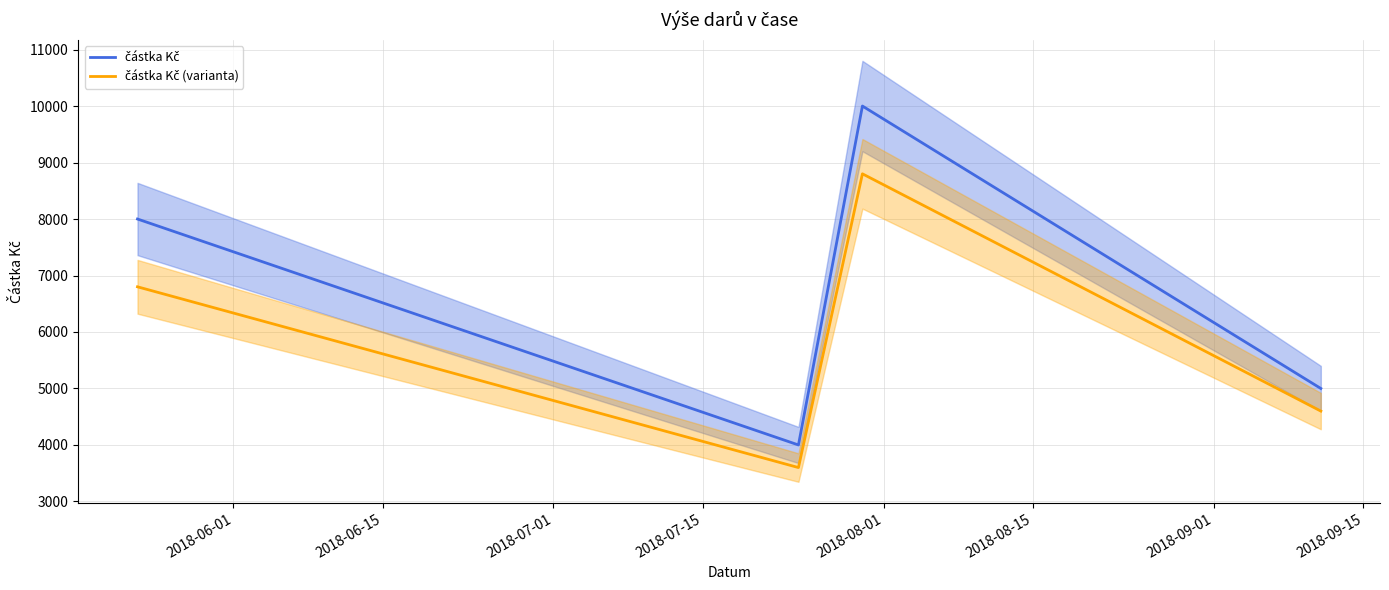

Reading left to right, transcribe all the data shown in this chart.

částka Kč: 8000	4000	10000	5000
částka Kč (varianta): 6800	3600	8800	4600